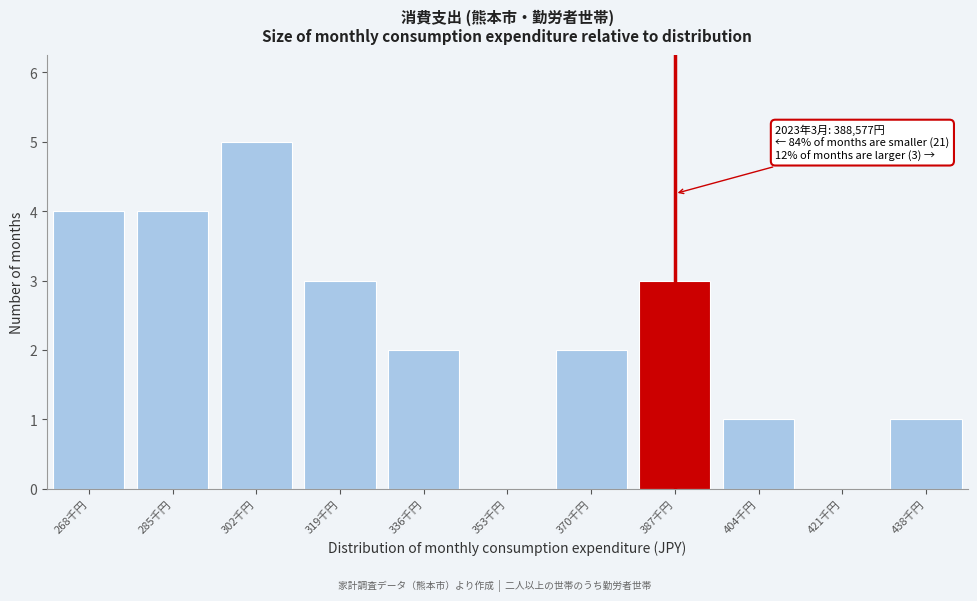

Reading right to left, what are all the values shown in this chart?

438千円=1	421千円=0	404千円=1	387千円=3	370千円=2	353千円=0	336千円=2	319千円=3	302千円=5	285千円=4	268千円=4